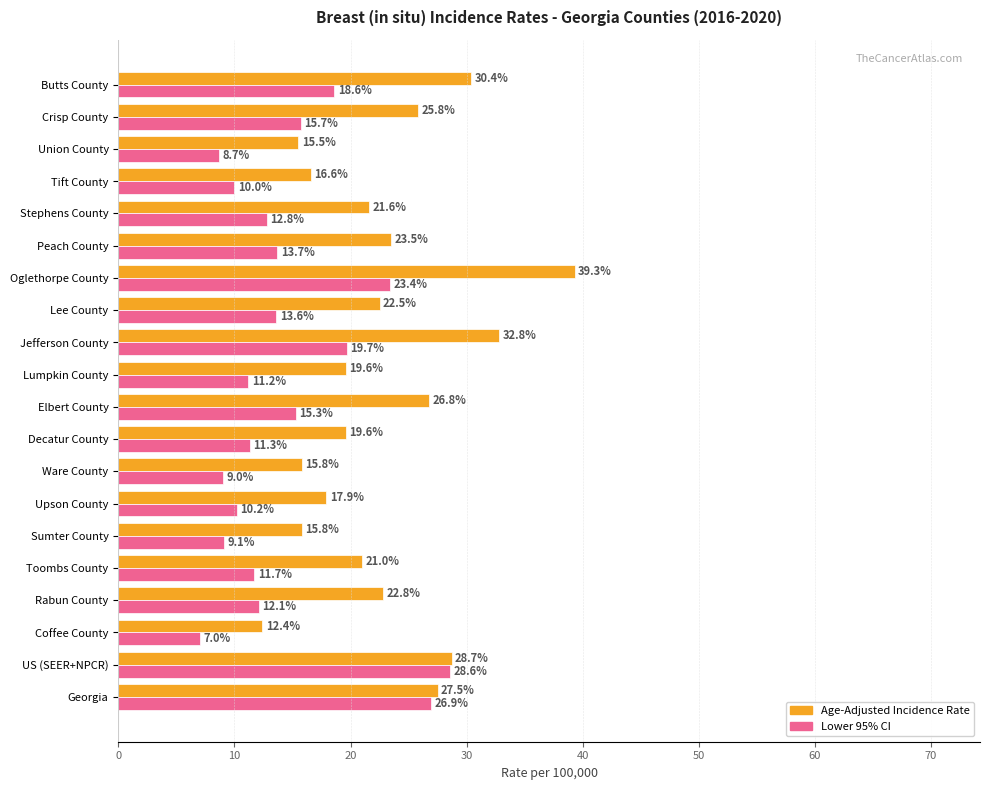

What is the difference between the second highest and minimum values in the Lower 95% CI series?

19.9